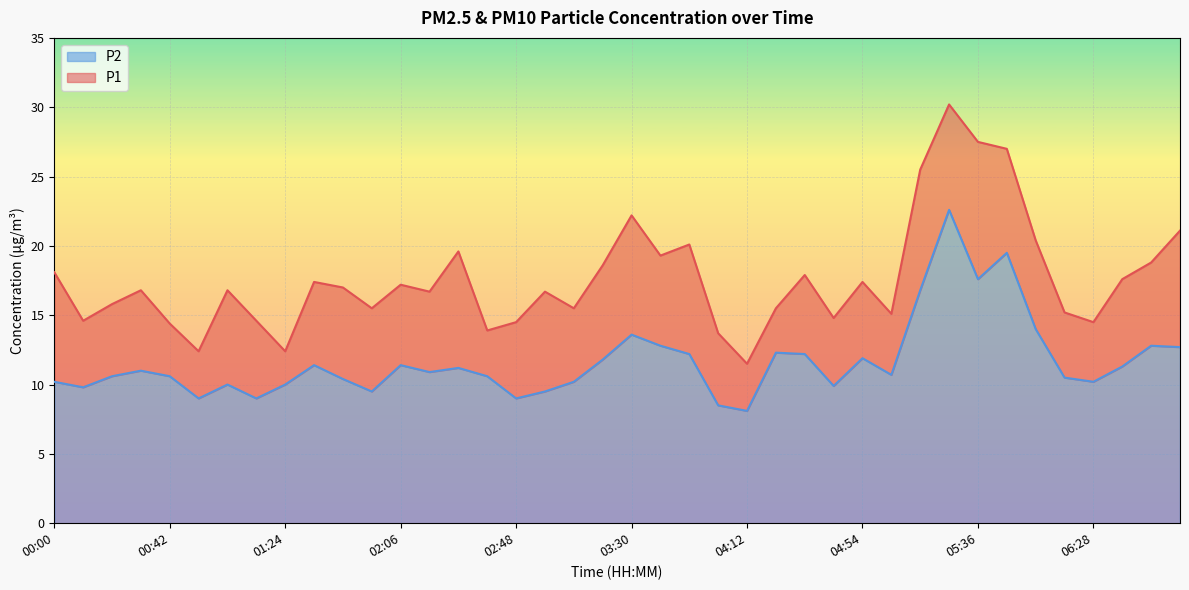

Which series has the largest total across all categories?

P1